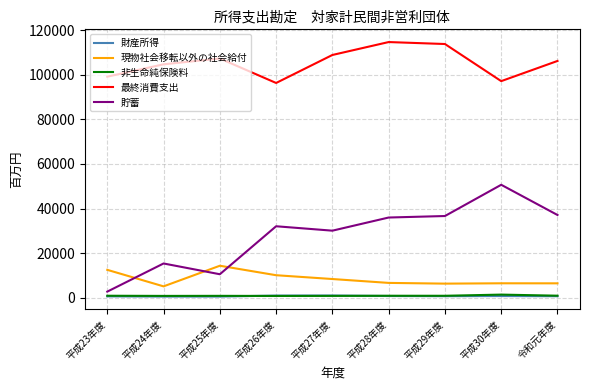

True or false: 最終消費支出 and 貯蓄 cross at least once.

False